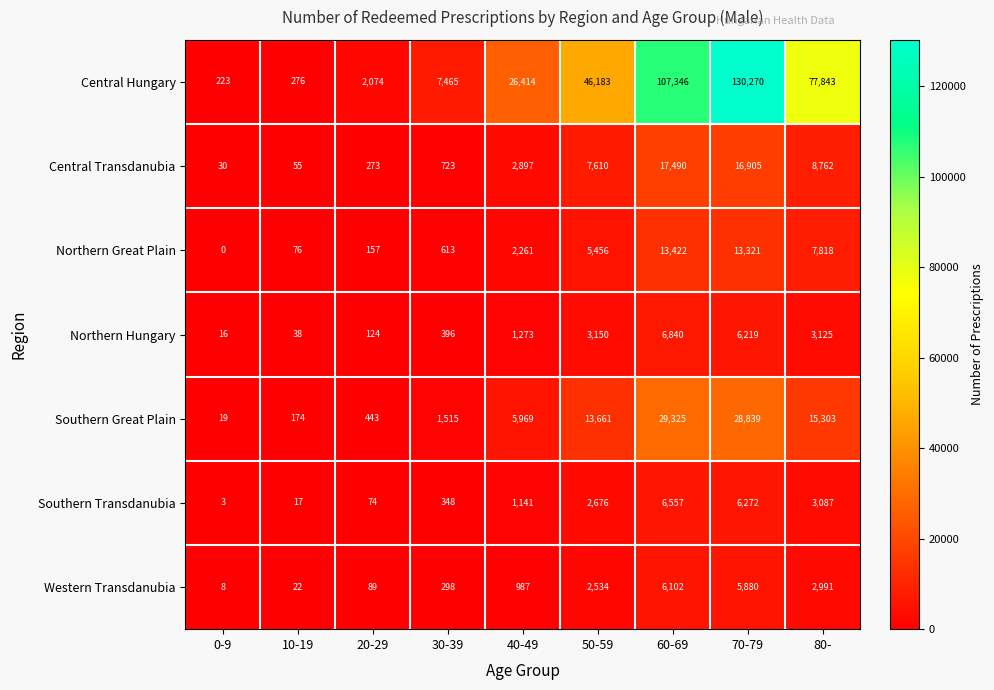

What is the highest value of the Central Hungary series?

130270